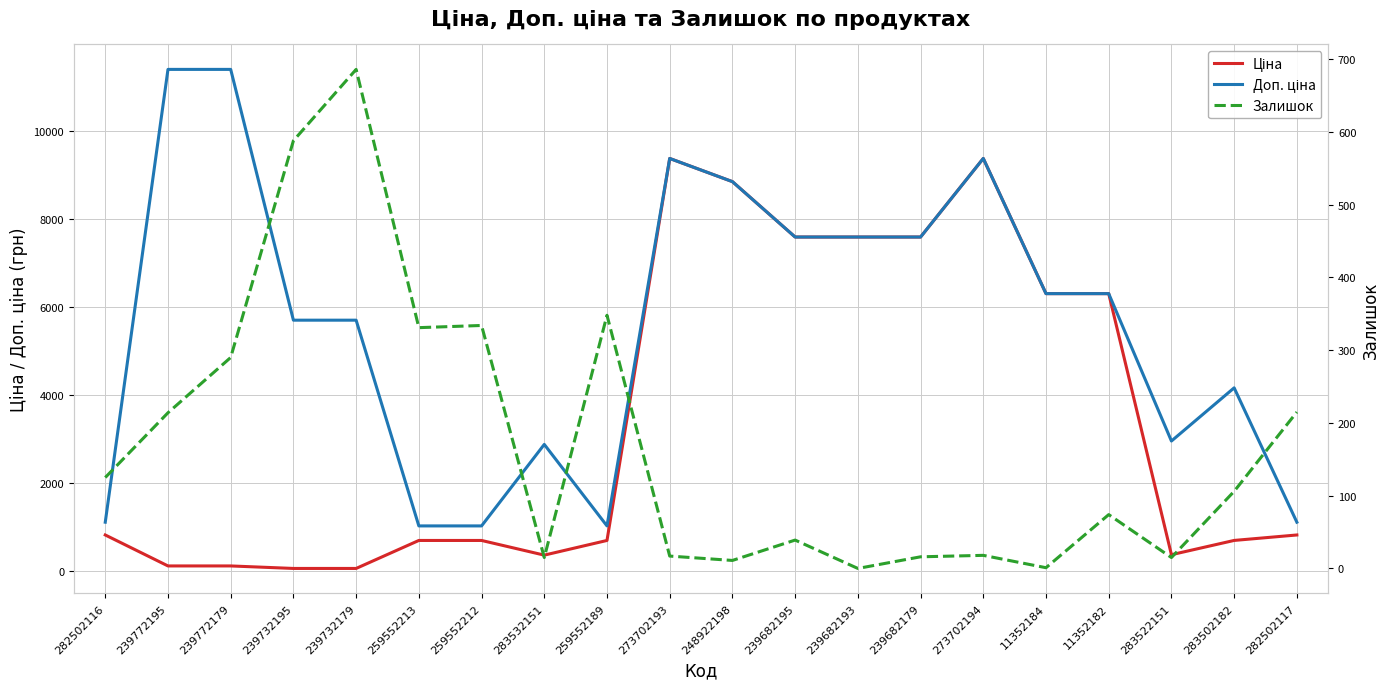

What position from the left is 283502182?

19